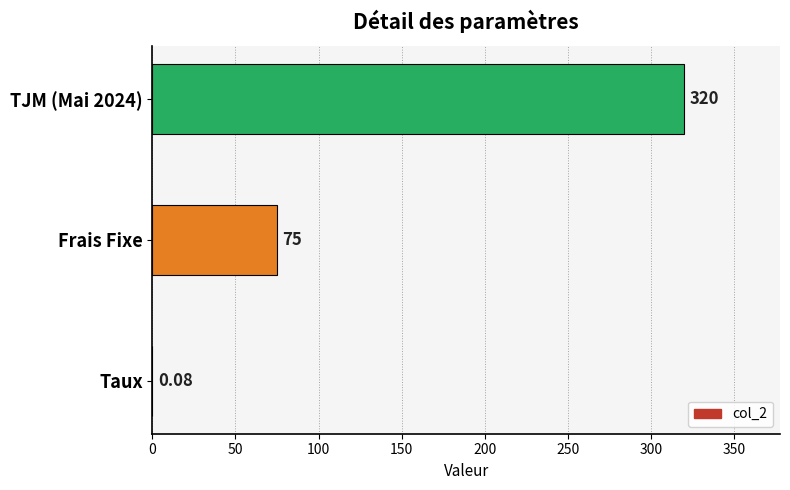

At which category does the chart reach its peak across all series?

TJM (Mai 2024)